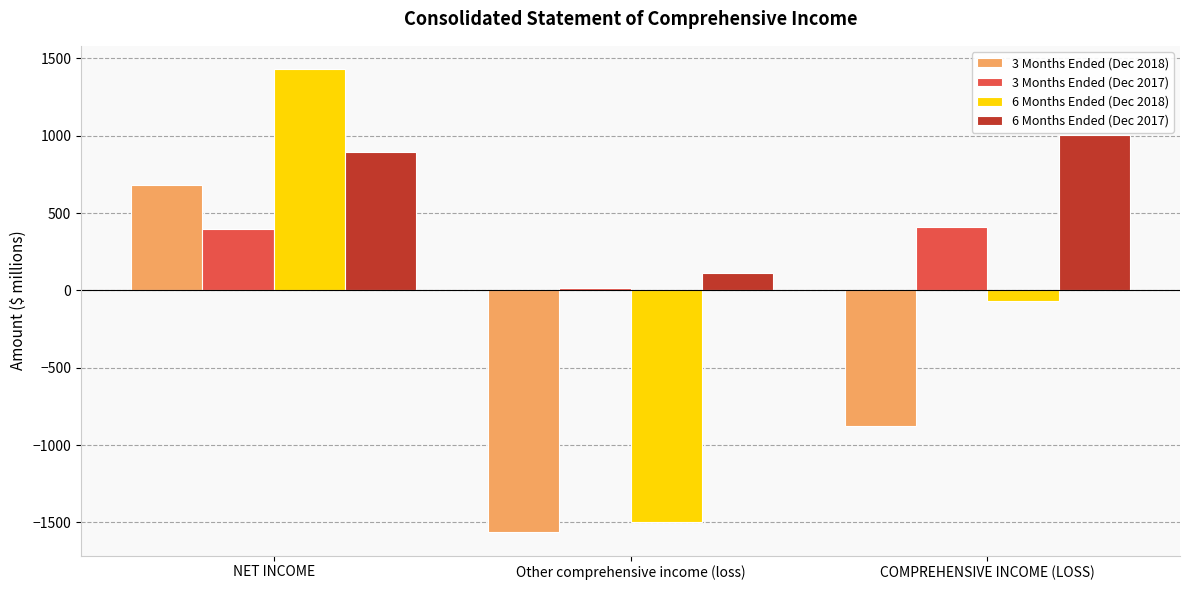

What is the label of the 2nd bar from the left?

Other comprehensive income (loss)